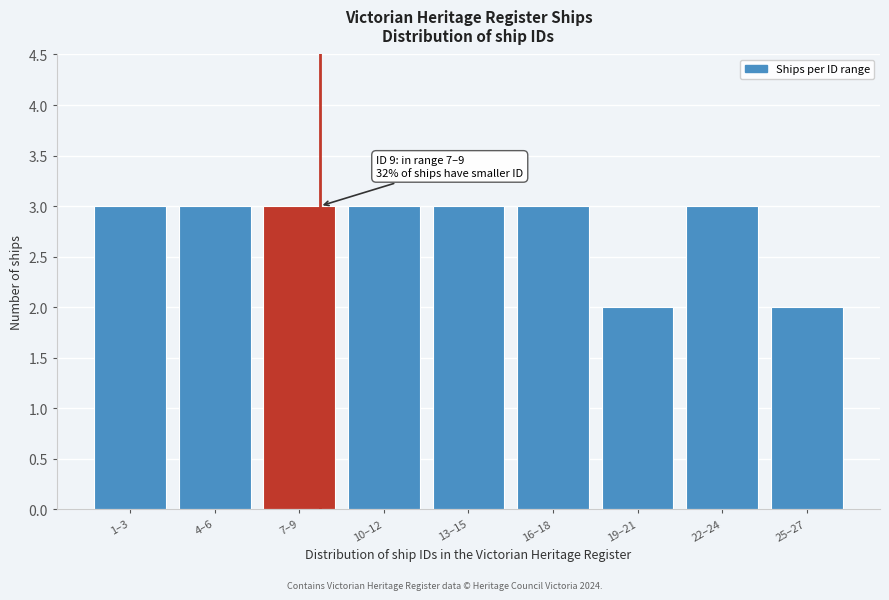

Reading left to right, extract all data points from this chart.

1–3=3	4–6=3	7–9=3	10–12=3	13–15=3	16–18=3	19–21=2	22–24=3	25–27=2